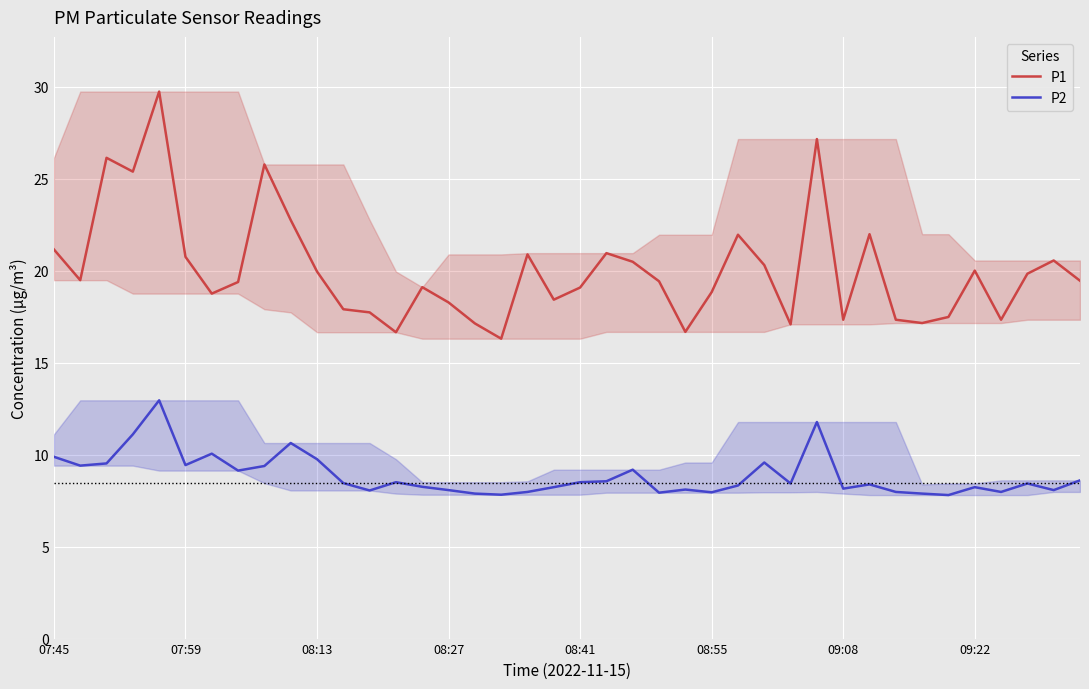

Which series has the largest total across all categories?

P1